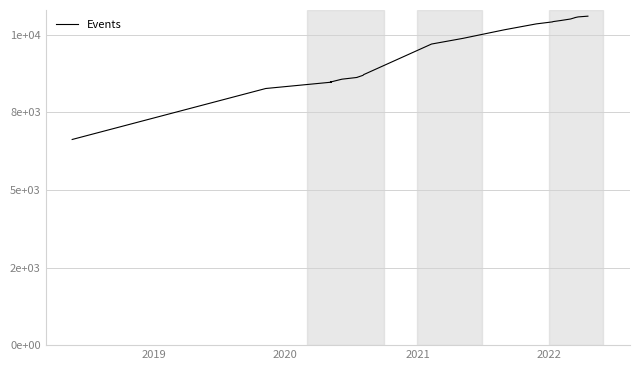

Is it true that the value at 2020 is 8471?

True